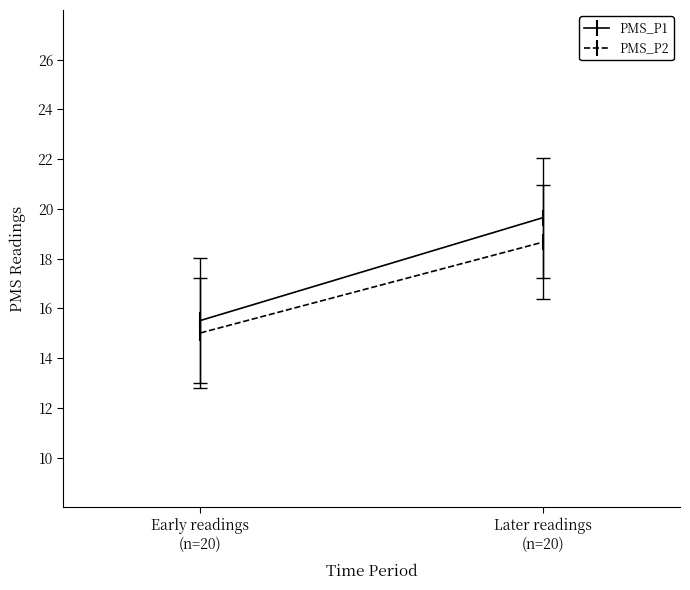

Reading right to left, extract all data points from this chart.

PMS_P1: Later readings
(n=20)=19.7	Early readings
(n=20)=15.5
PMS_P2: Later readings
(n=20)=18.7	Early readings
(n=20)=15.0